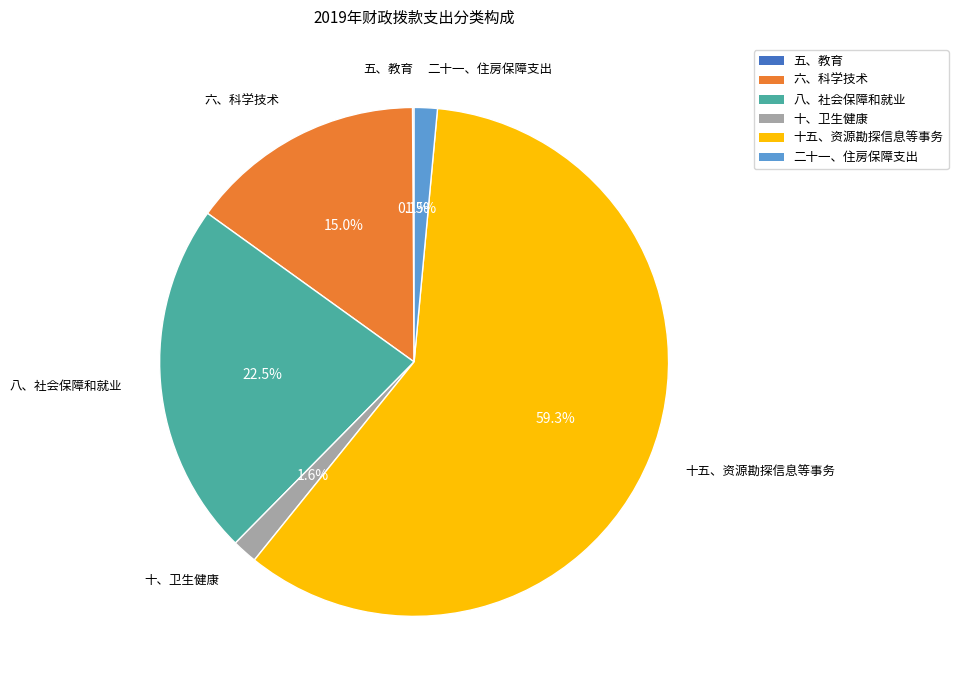

What is the ratio of the value at 六、科学技术 to the value at 十、卫生健康?

9.4